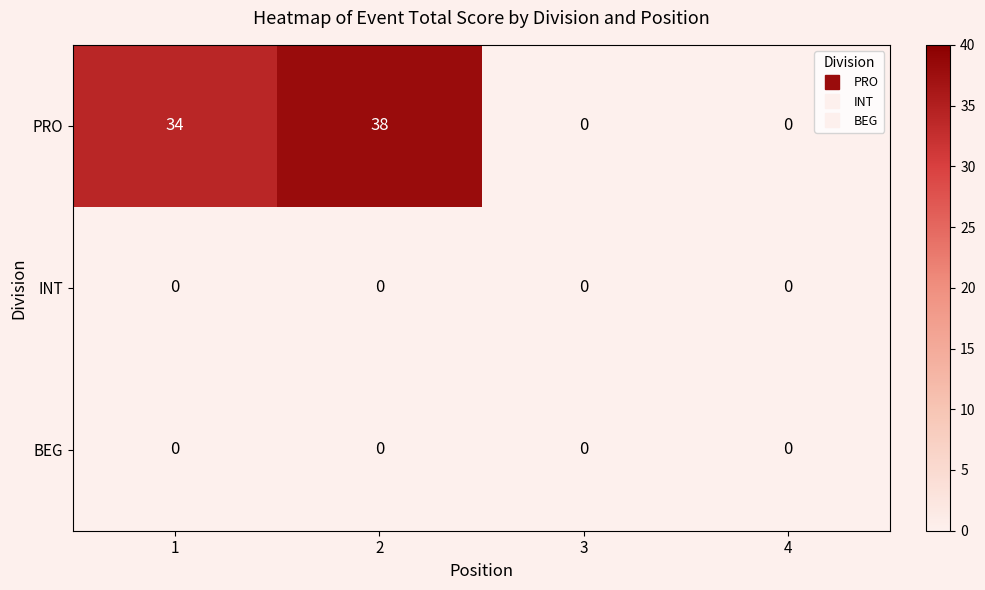

Which series changed the most between 1 and 4?

PRO